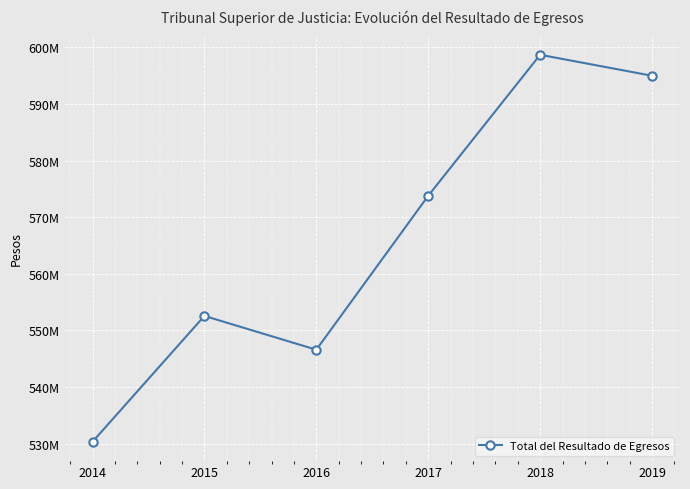

Which has a higher value, 2015 or 2017?

2017